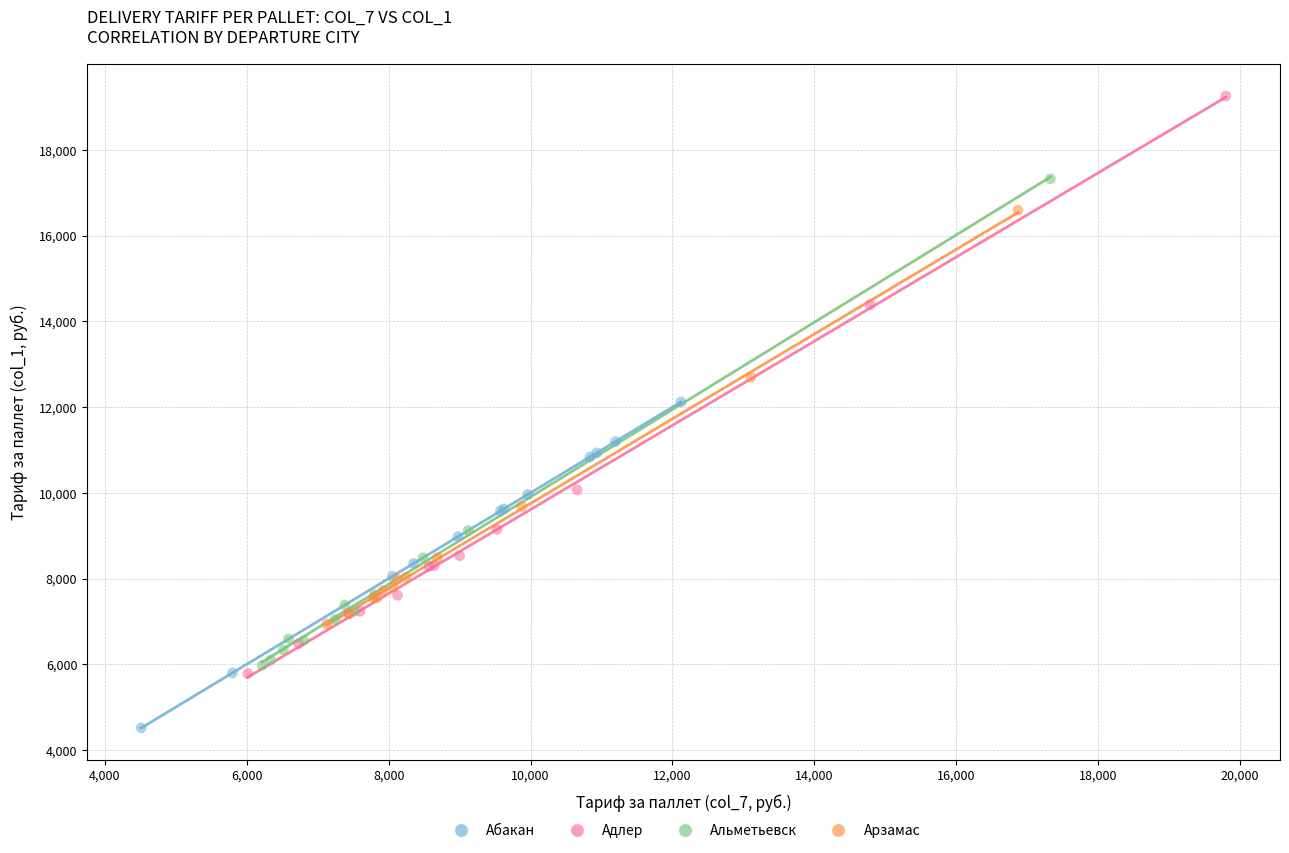

Which series contains the highest Y value?

Адлер